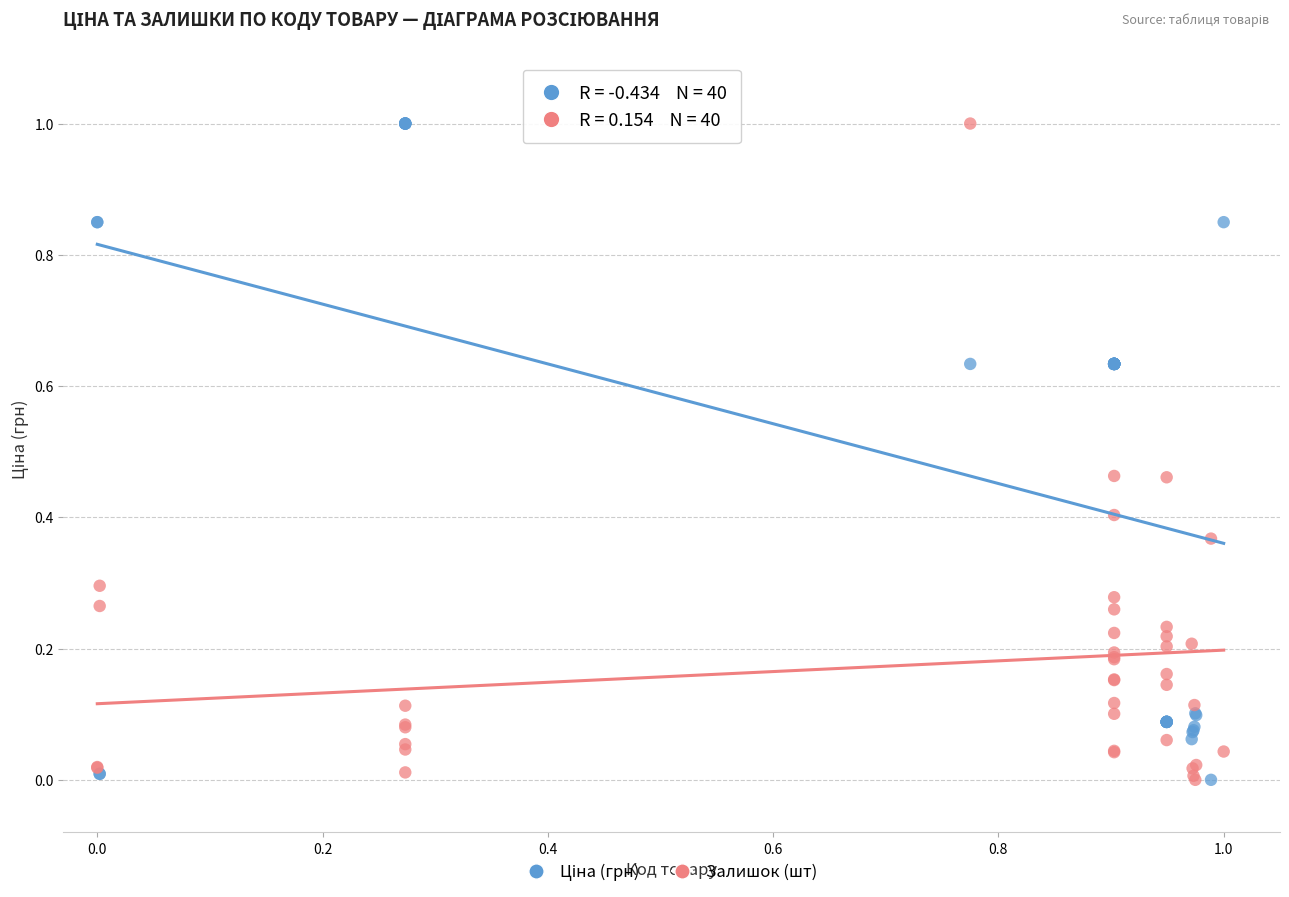

What is the X range (max minus min) for the scatter plot?

1.0